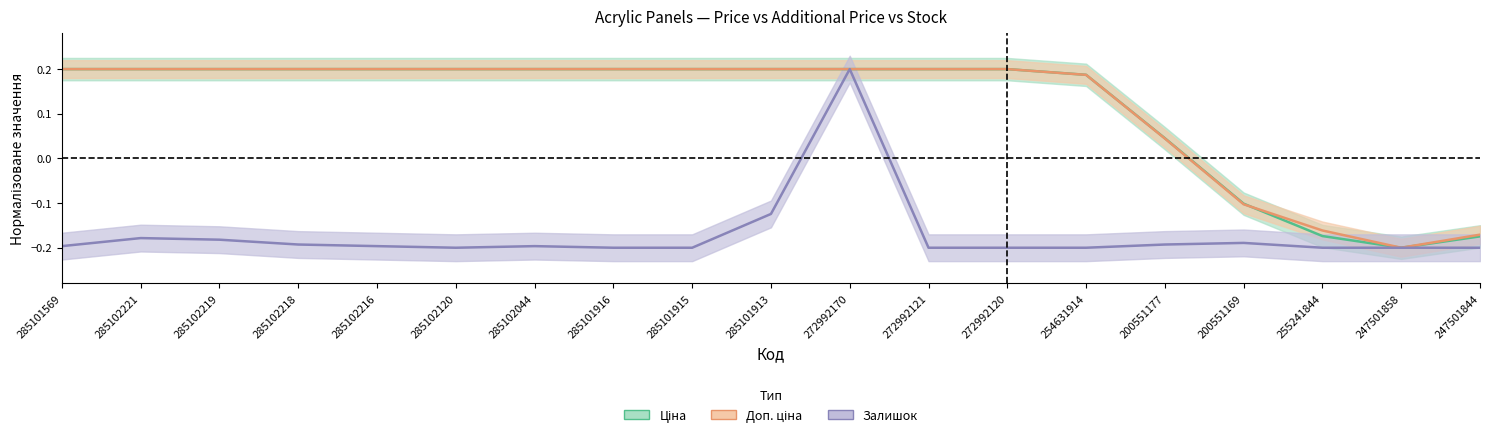

The value of Доп. ціна at 285101913 is 0.2. True or false?

True